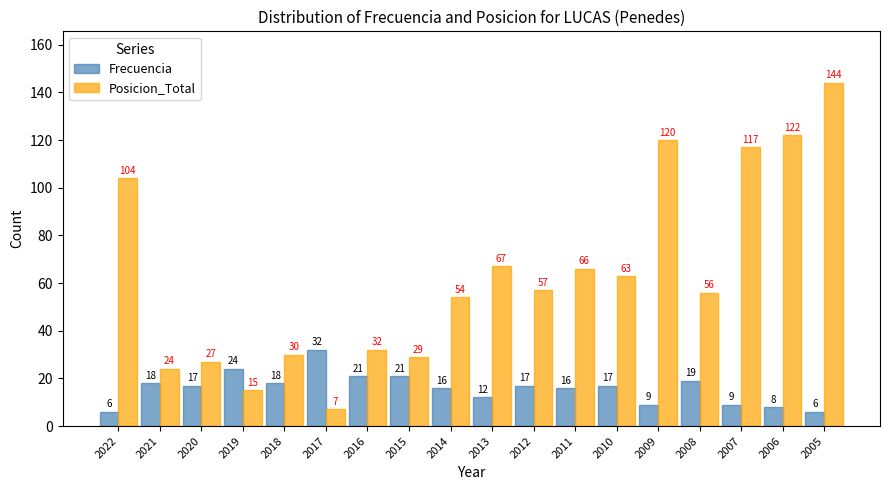

List the series in order of their peak value, lowest first.

Frecuencia, Posicion_Total